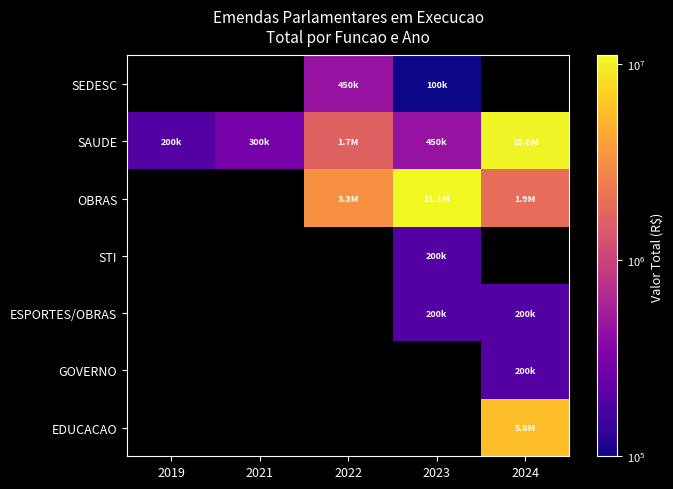

Rank the series by their maximum value, from lowest to highest.

STI, ESPORTES/OBRAS, GOVERNO, SEDESC, EDUCACAO, SAUDE, OBRAS